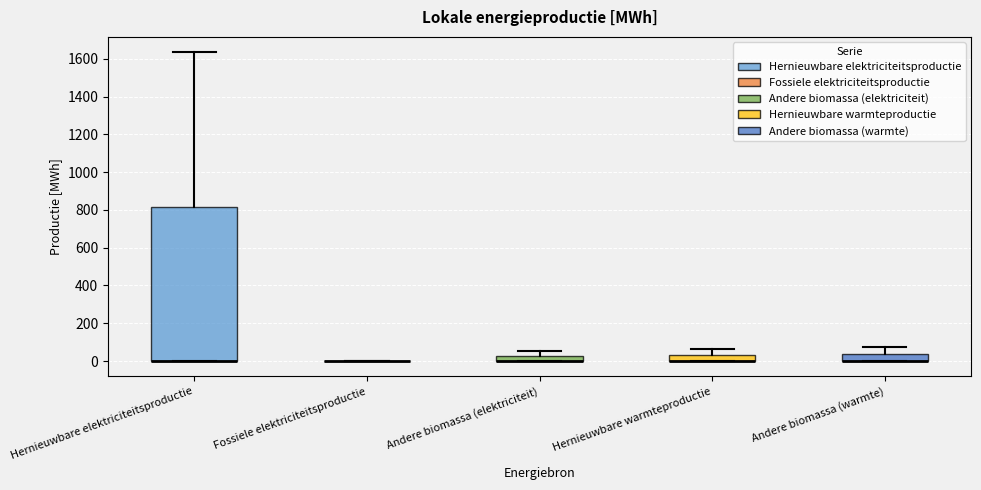

Which box is the tallest, from its lower edge to its upper edge?

Hernieuwbare elektriciteitsproductie